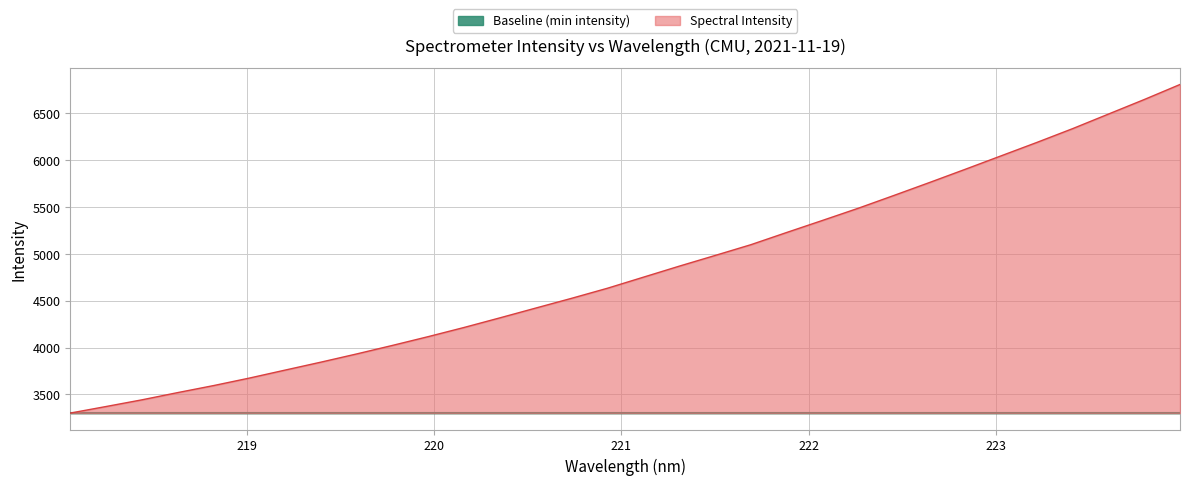

True or false: the data has more than 2 interior local peaks.

False